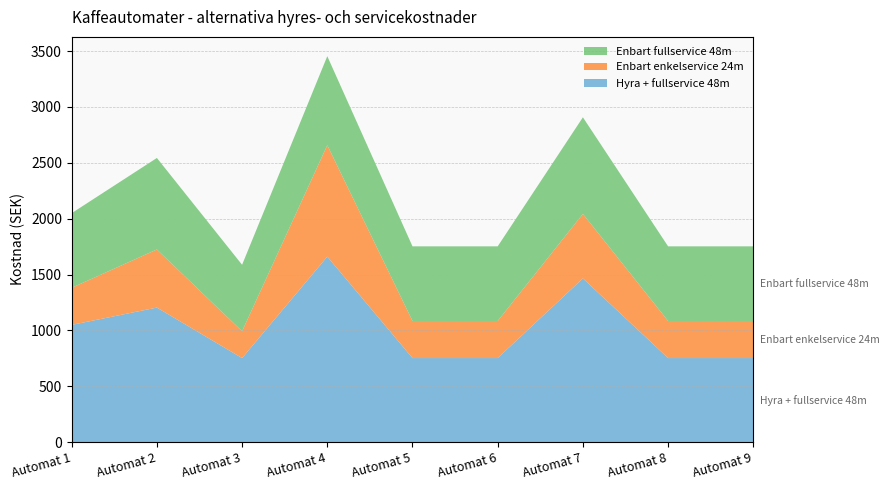

Reading right to left, extract all data points from this chart.

Hyra + fullservice 48m: Automat 9=752	Automat 8=752	Automat 7=1465	Automat 6=752	Automat 5=752	Automat 4=1660	Automat 3=752	Automat 2=1204	Automat 1=1049
Enbart enkelservice 24m: Automat 9=332	Automat 8=332	Automat 7=577	Automat 6=332	Automat 5=332	Automat 4=997	Automat 3=240	Automat 2=520	Automat 1=332
Enbart fullservice 48m: Automat 9=668	Automat 8=668	Automat 7=865	Automat 6=668	Automat 5=668	Automat 4=797	Automat 3=595	Automat 2=819	Automat 1=668